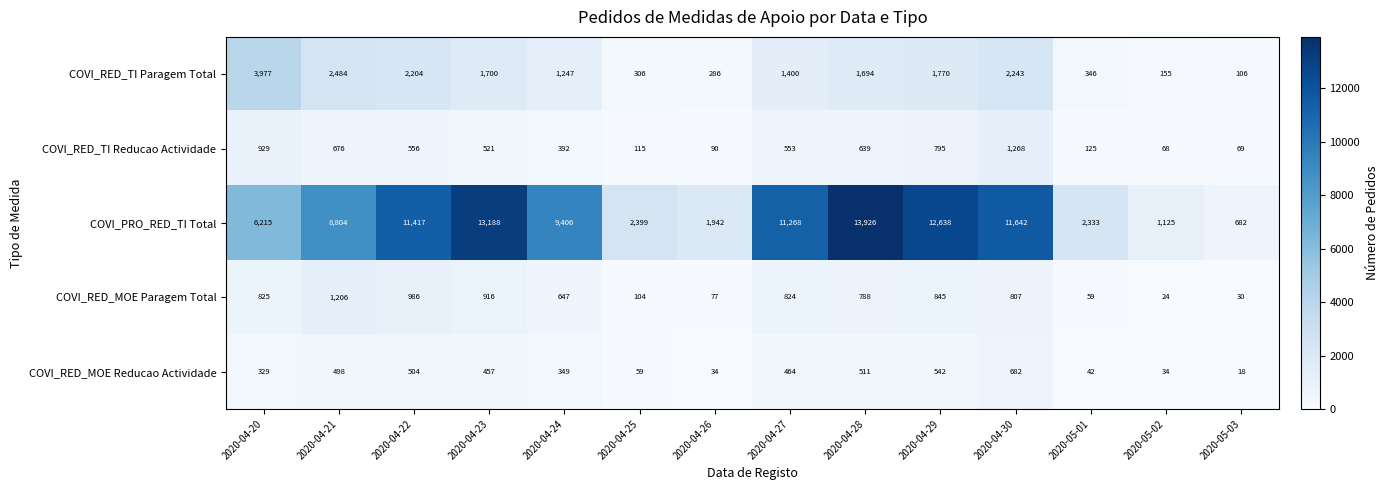

At which category is the sum across all series the highest?

2020-04-28